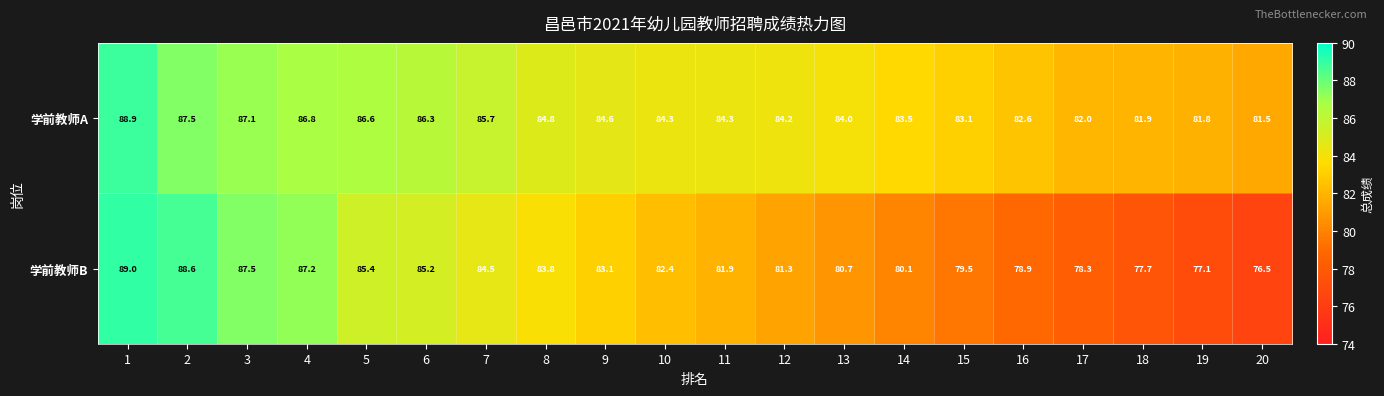

Read the 学前教师A value at 1.

88.9